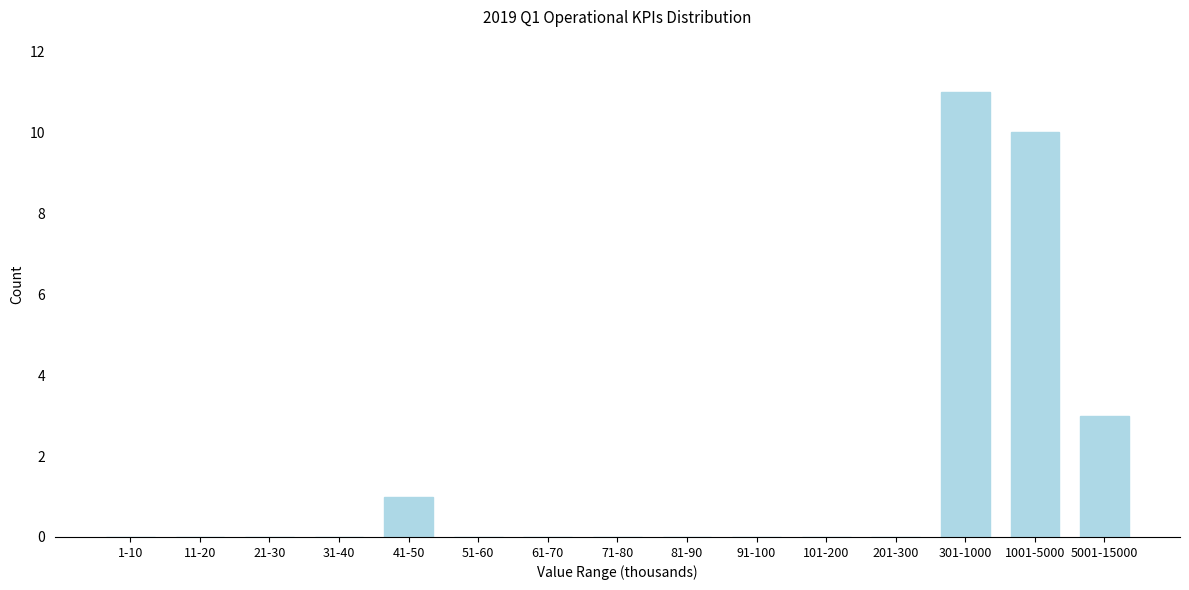

Reading left to right, what are all the values shown in this chart?

1-10=0	11-20=0	21-30=0	31-40=0	41-50=1	51-60=0	61-70=0	71-80=0	81-90=0	91-100=0	101-200=0	201-300=0	301-1000=11	1001-5000=10	5001-15000=3